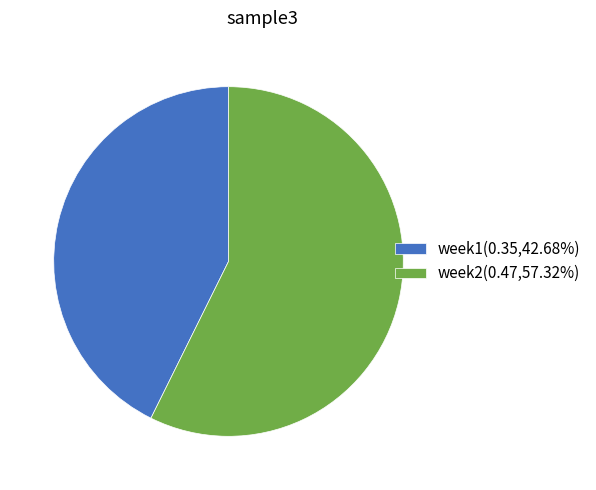

Combined, do week2(0.47,57.32%) and week1(0.35,42.68%) account for over 50%?

Yes